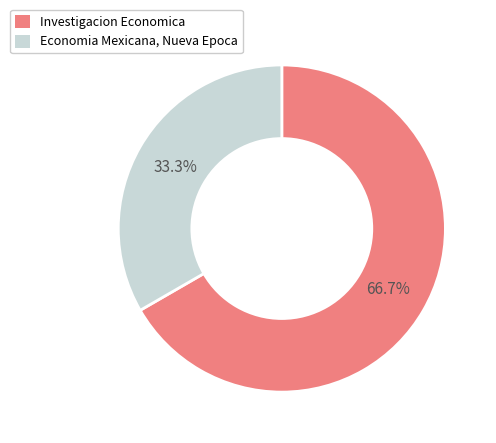

How much of the chart is everything except Economia Mexicana, Nueva Epoca?

66.7%